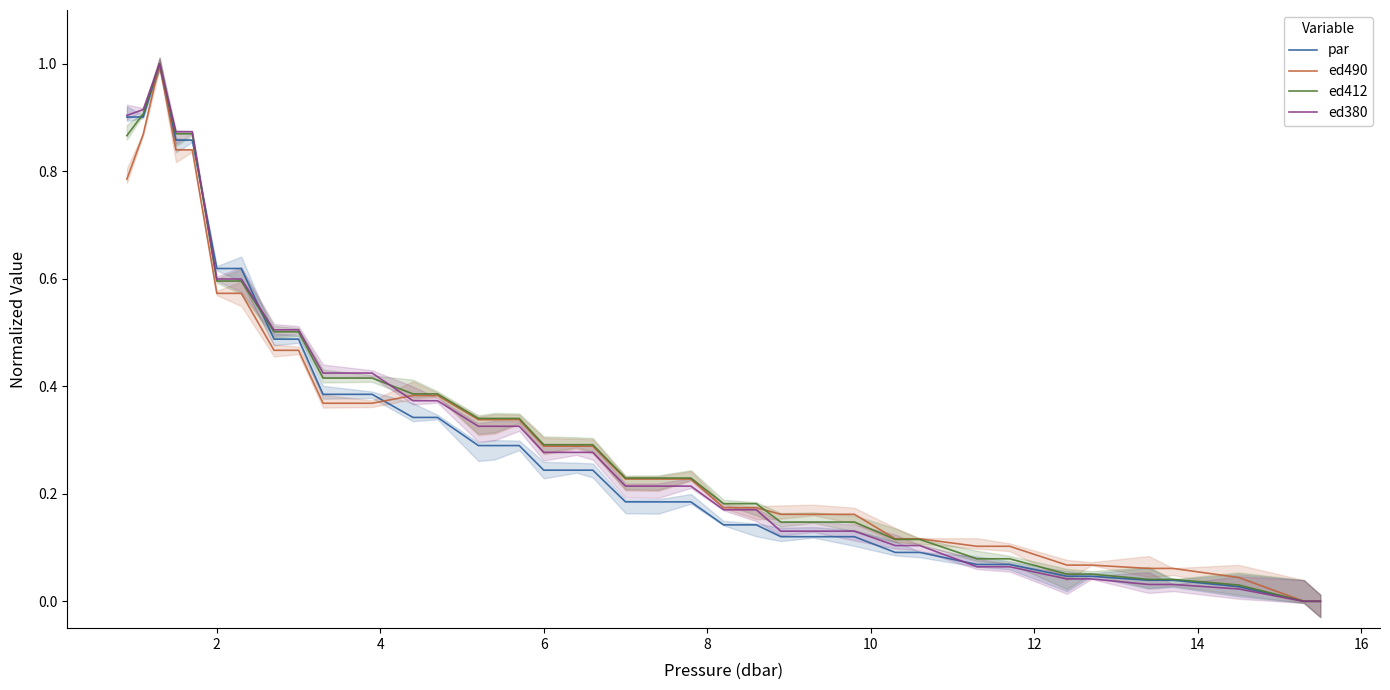

Count the number of data series in this chart.

4